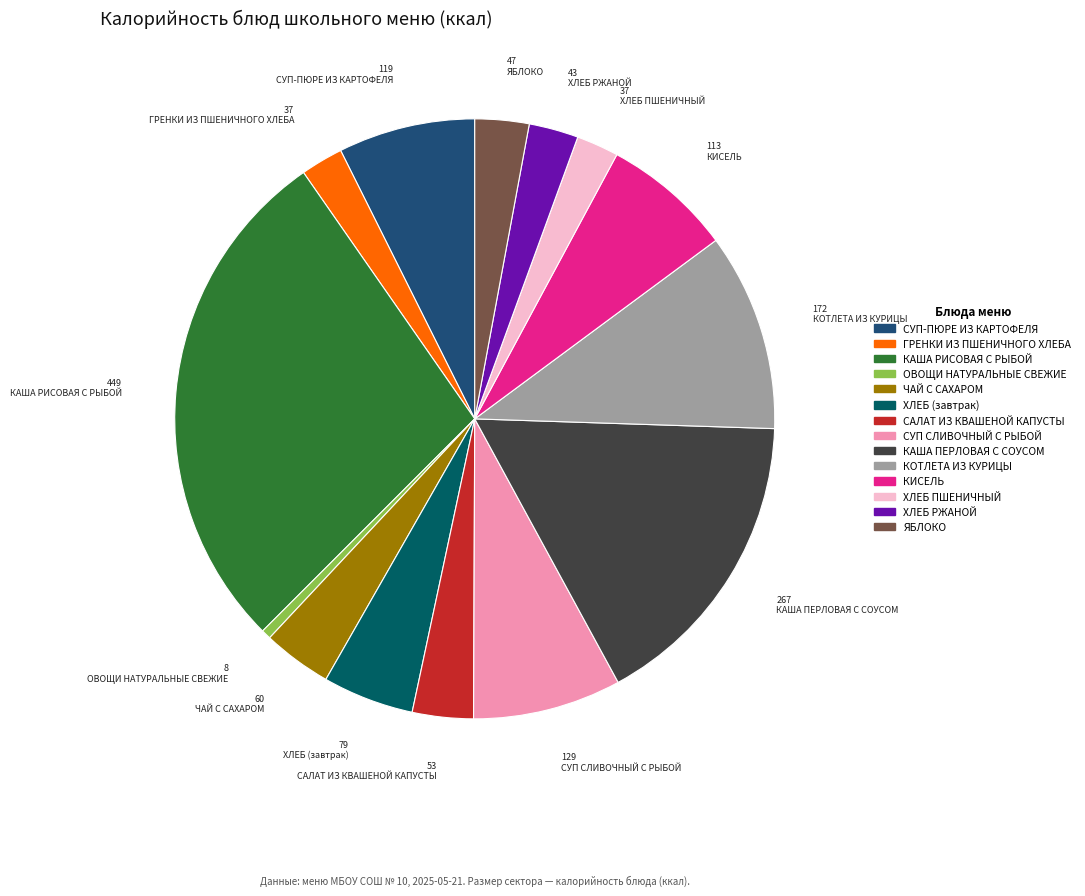

Approximately how many times larger is the value at ЯБЛОКО compared to САЛАТ ИЗ КВАШЕНОЙ КАПУСТЫ?

0.9